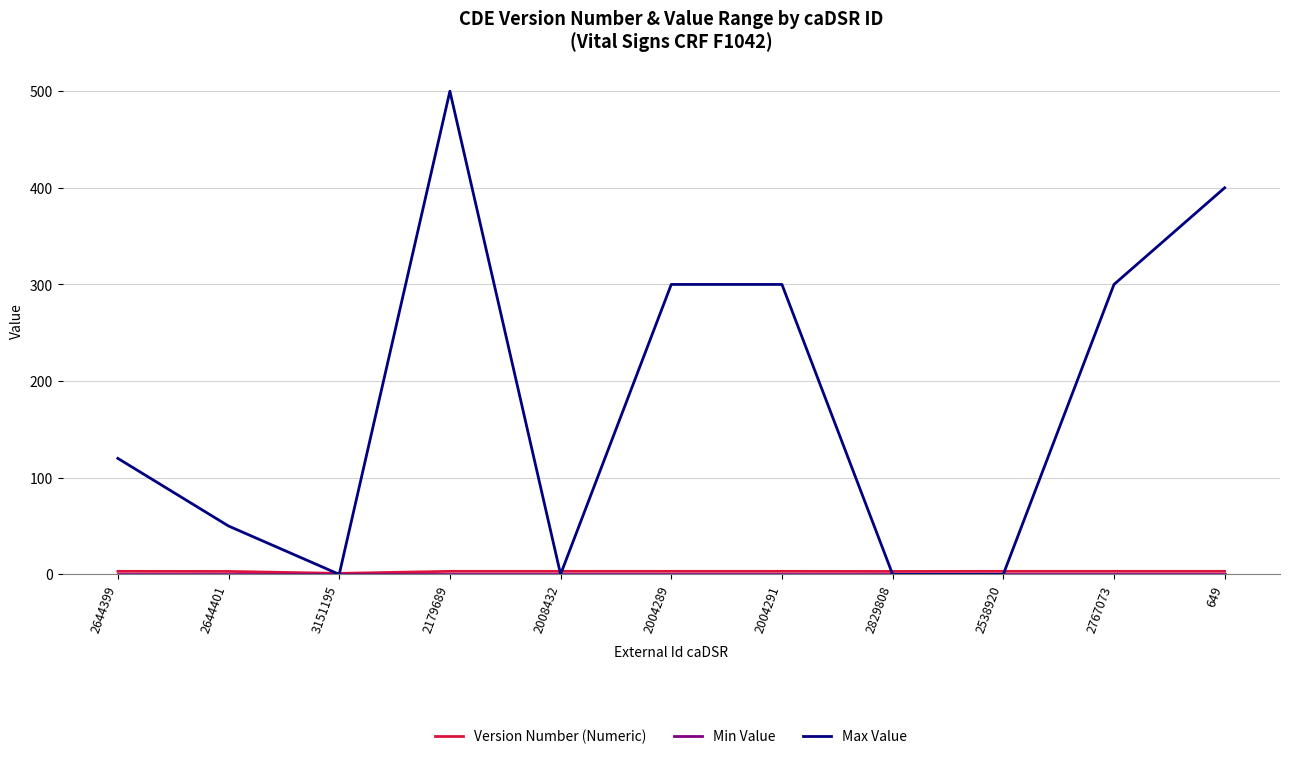

Which category has the highest value in the Max Value series?

2179689